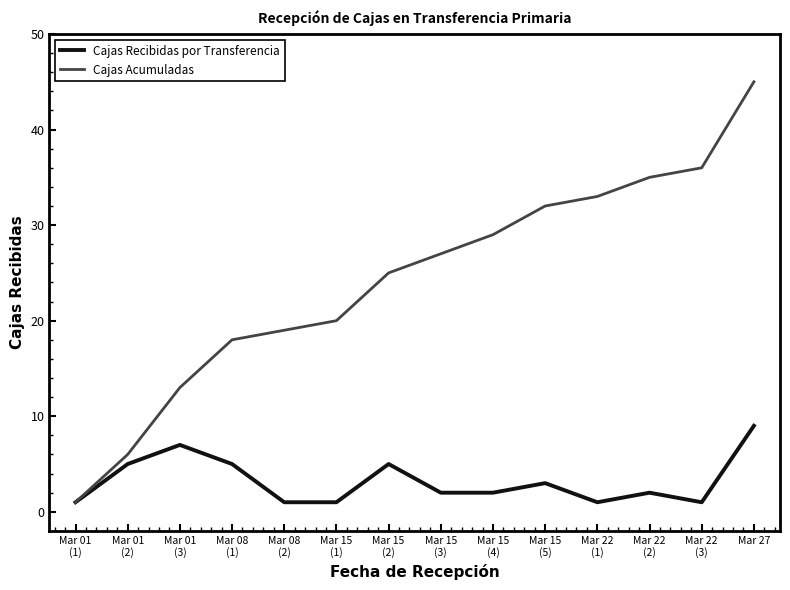

Is it true that Cajas Acumuladas equals 22 at Mar 01
(3)?

False